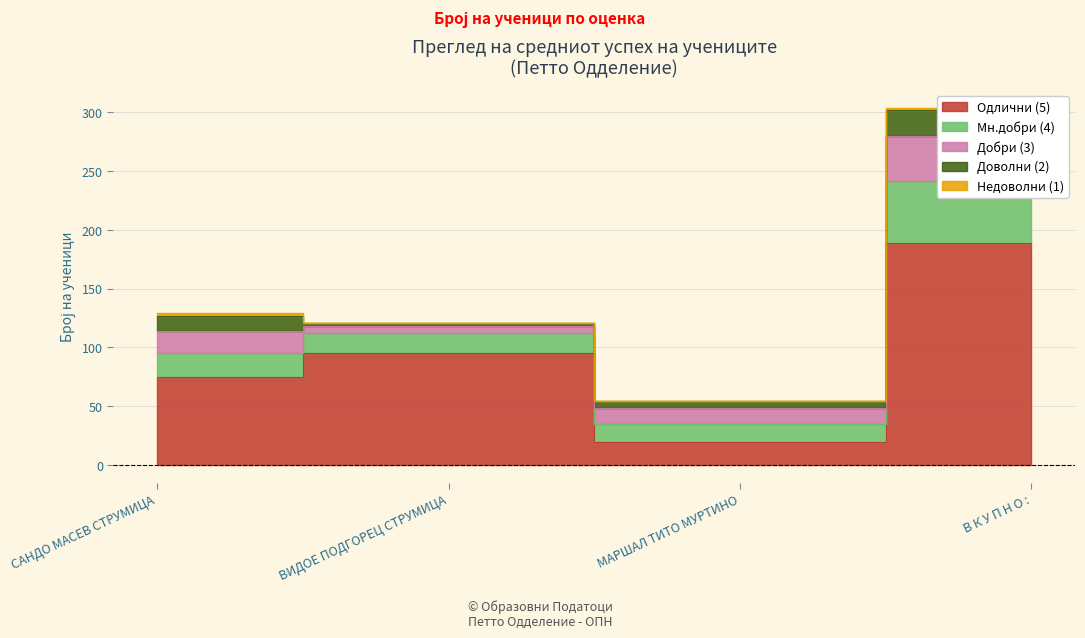

Read the Одлични (5) value at САНДО МАСЕВ СТРУМИЦА, to the nearest 5.

75